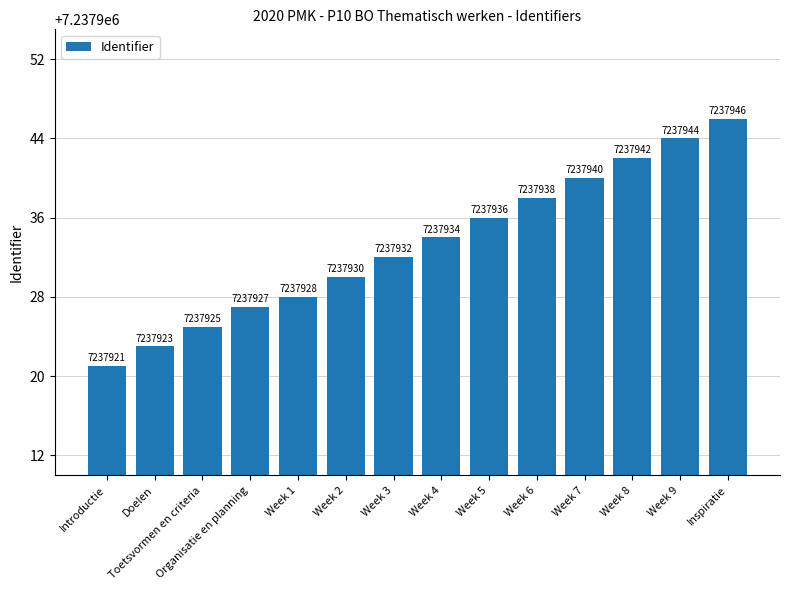

What is the label of the 6th bar from the left?

Week 2